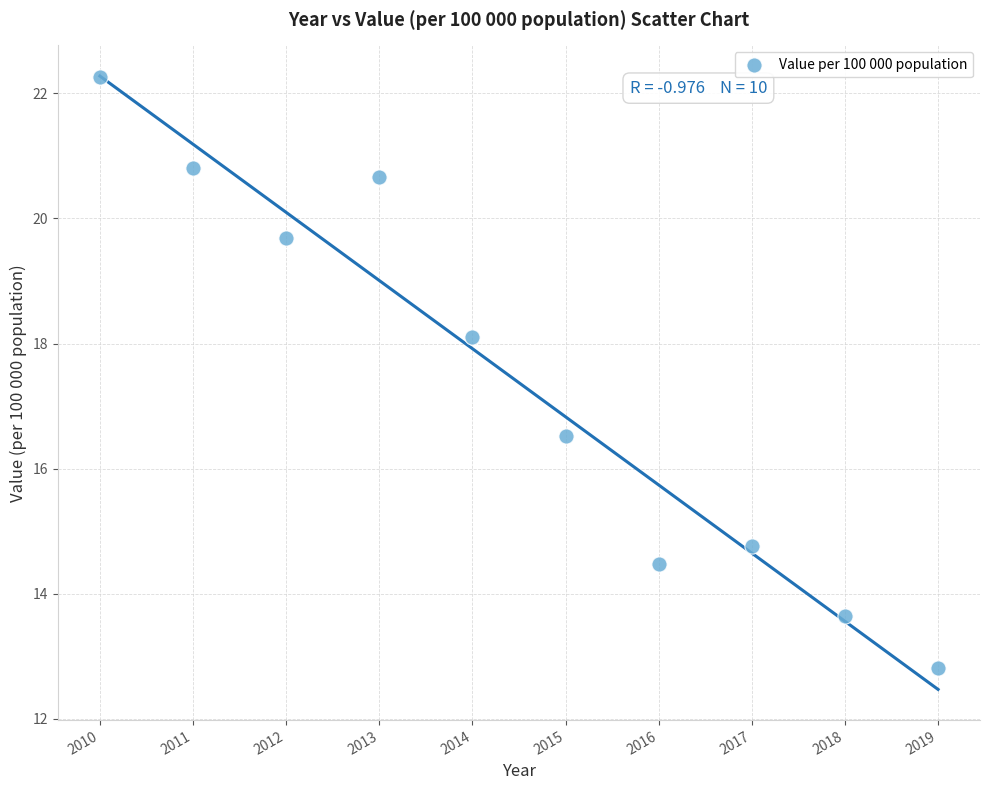

What Y value in the scatter plot is closest to 17?

16.5